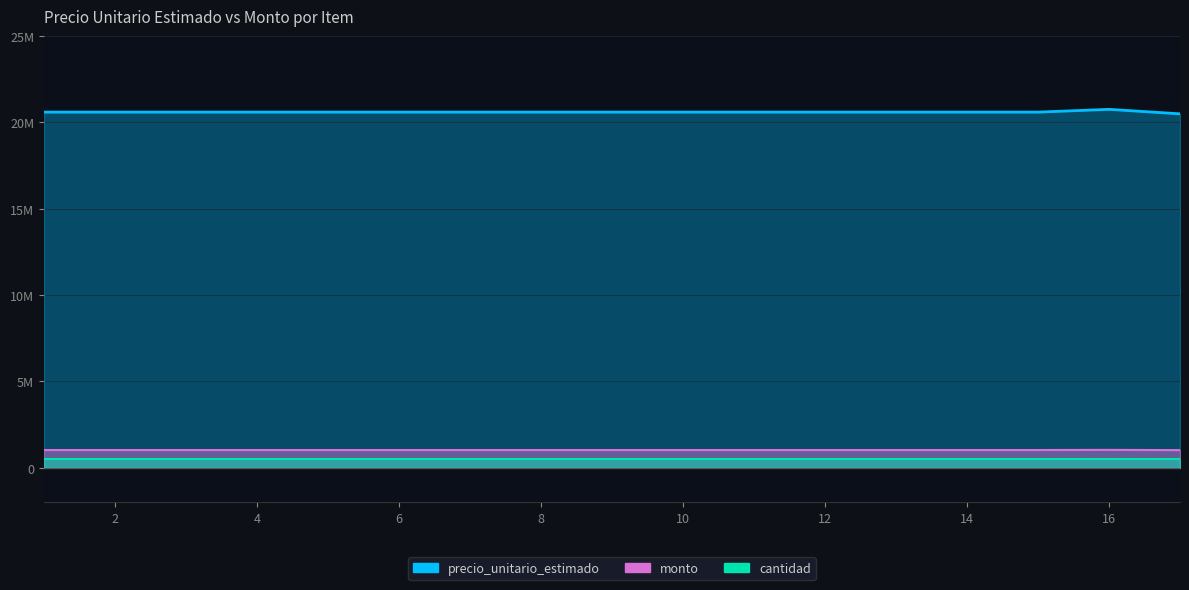

What is the approximate value of monto at 14?

1030000.0